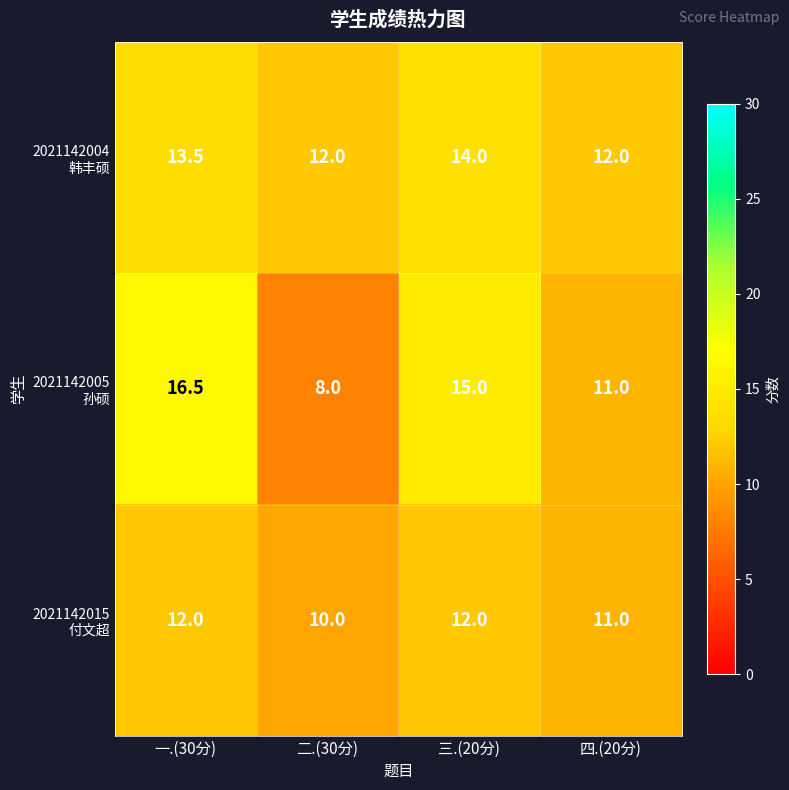

What is the difference between the highest and lowest values at 一.(30分)?

4.5